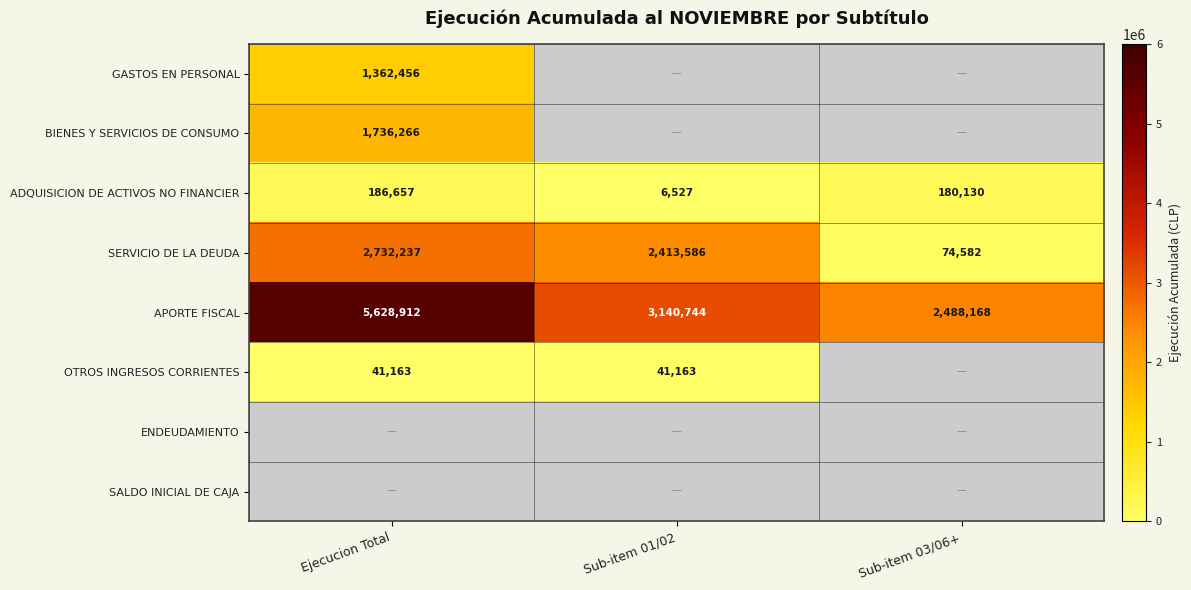

How many SERVICIO DE LA DEUDA values are between 74582 and 2732237?

3